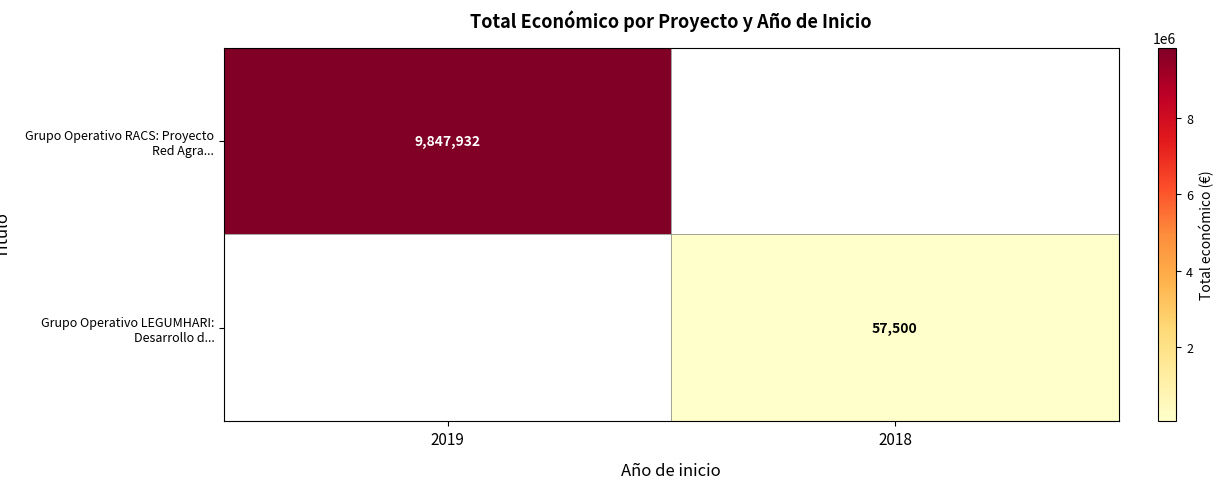

The value of Grupo Operativo LEGUMHARI: Desarrollo d... at 2018 is 57500. True or false?

True